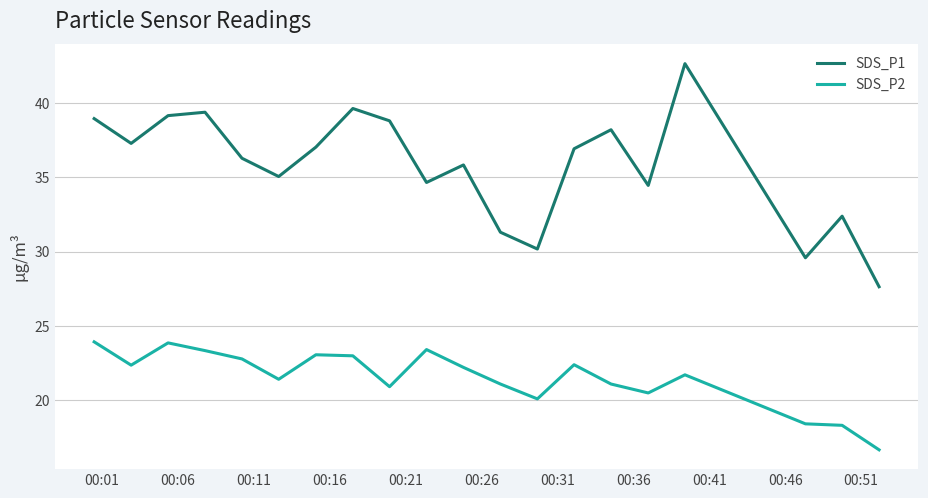

What is the minimum value for SDS_P1?

27.6